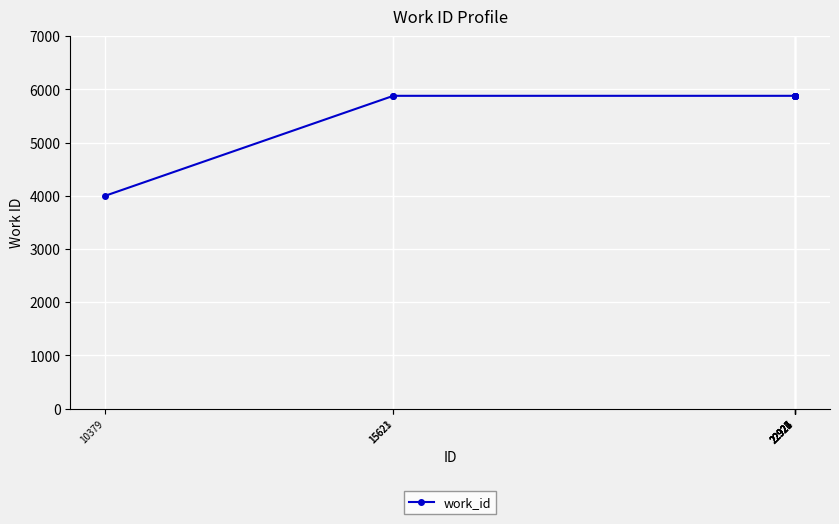

What is the sum of the values at 22921 and 22925?

11760